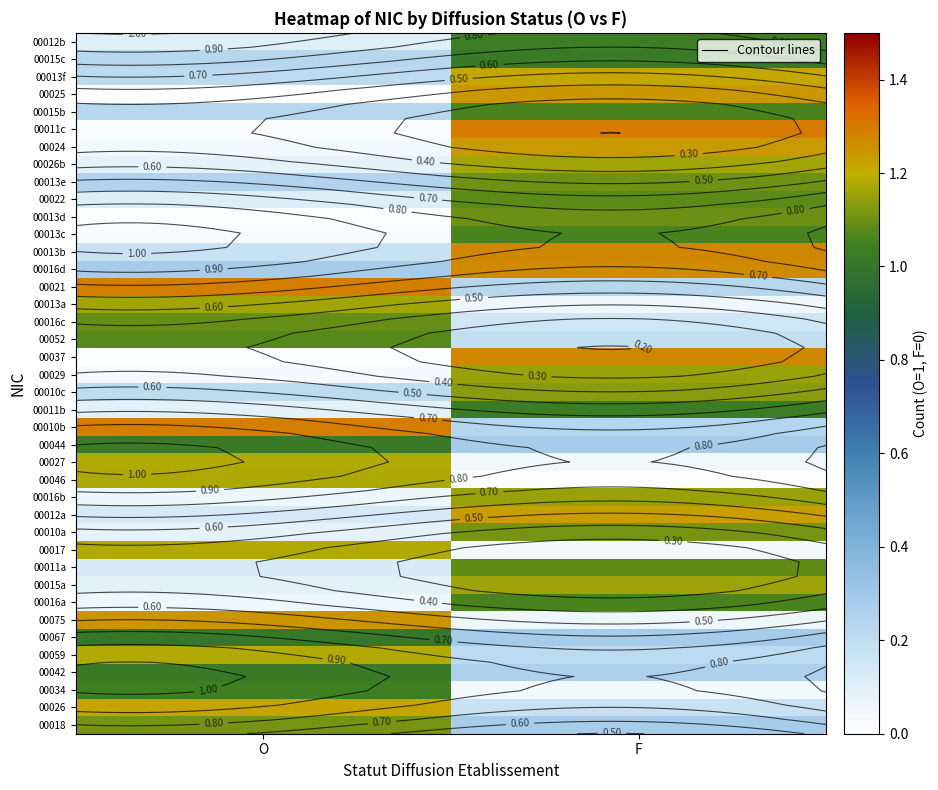

What is the total value across all series at F?

30.2